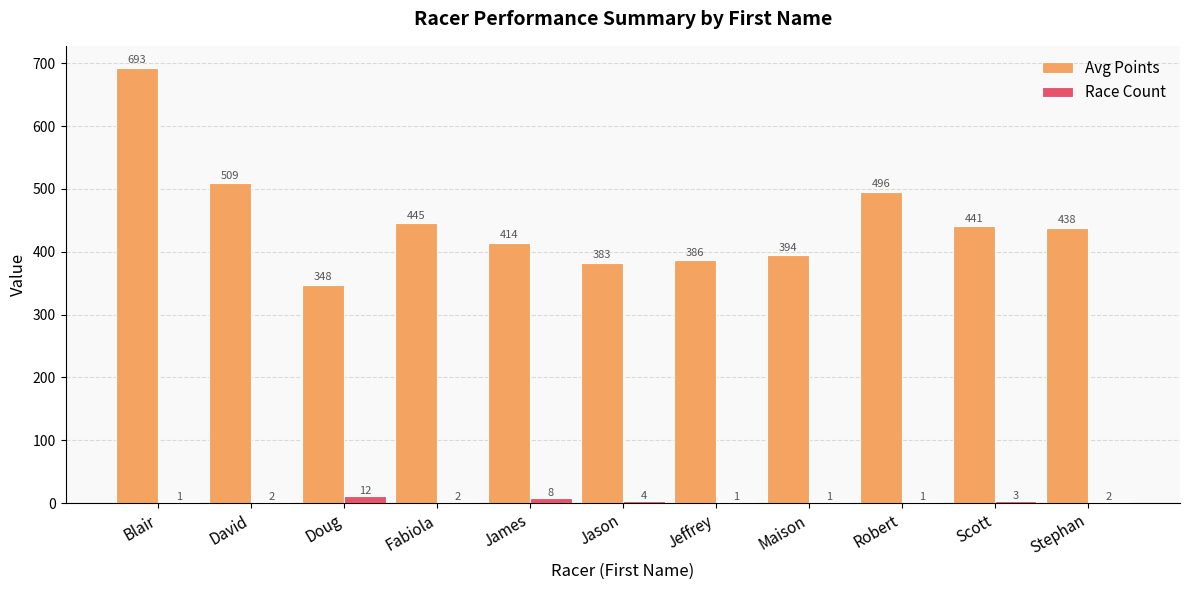

What is the sum of the Race Count values at Fabiola and Maison?

3.0